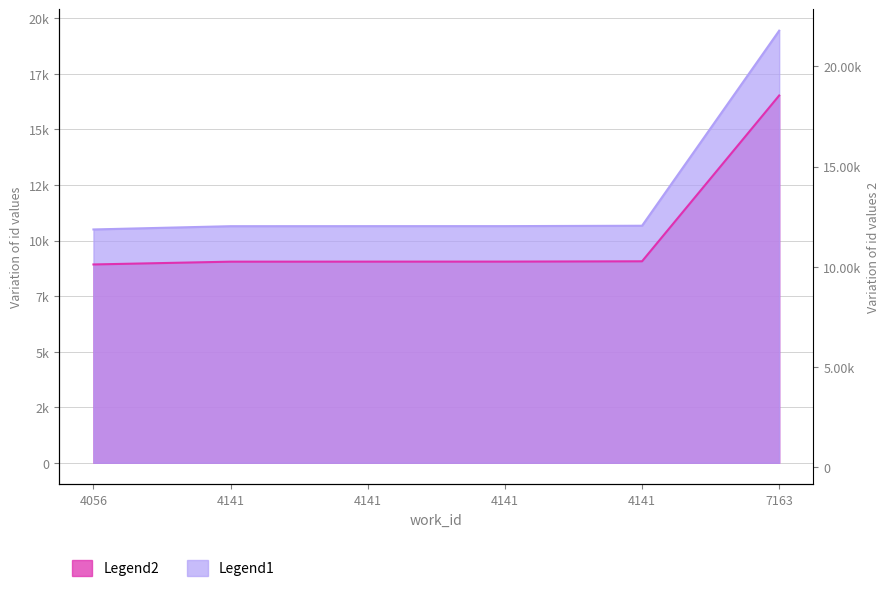

What is the value of the Legend2 point at the 1st from the left?

8923.3